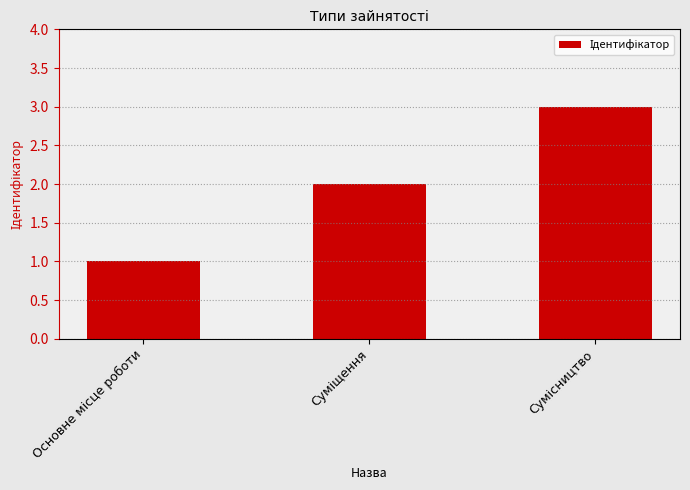

What is the sum of all values?

6